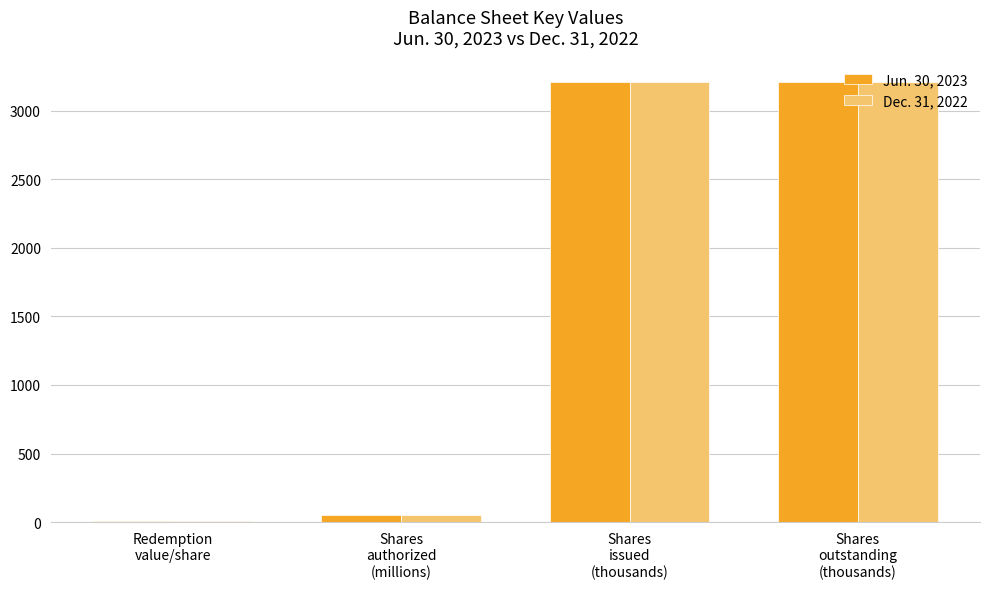

List the series in order of their overall mean, lowest first.

Dec. 31, 2022, Jun. 30, 2023